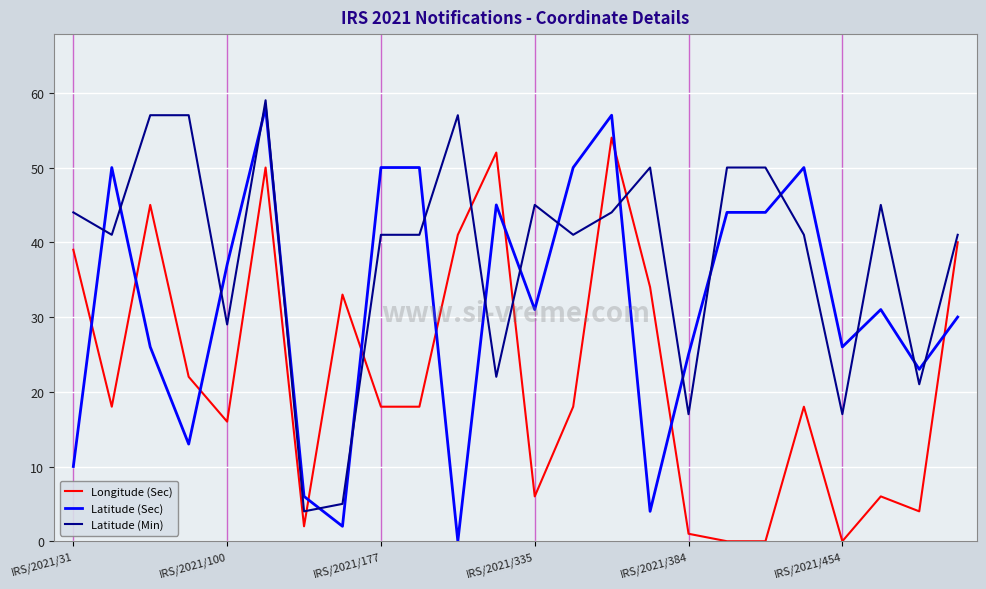

What is the difference between the maximum and minimum values in the Longitude (Sec) series?

54